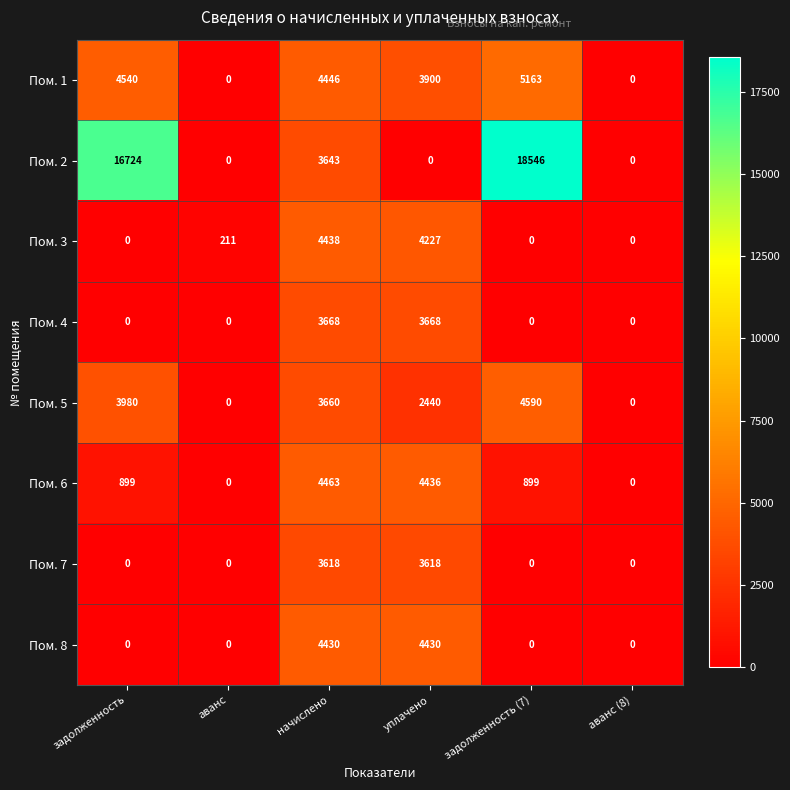

Which series has the widest spread of values?

Пом. 2